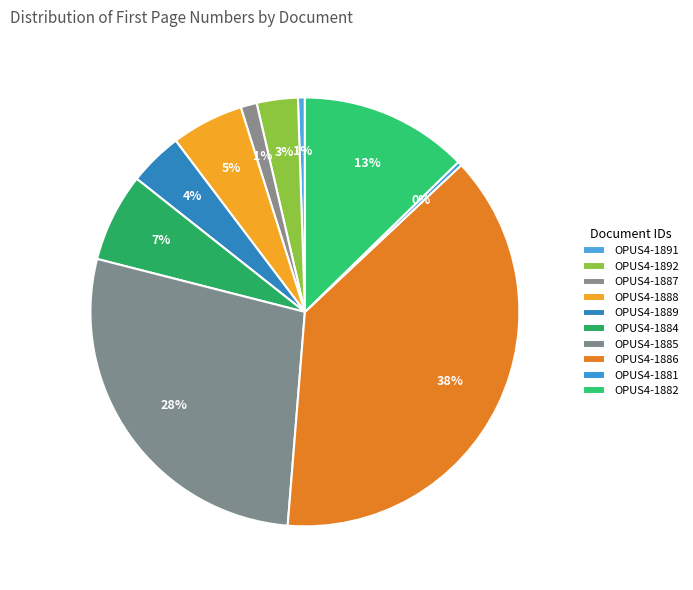

How many slices are in this pie chart?

10